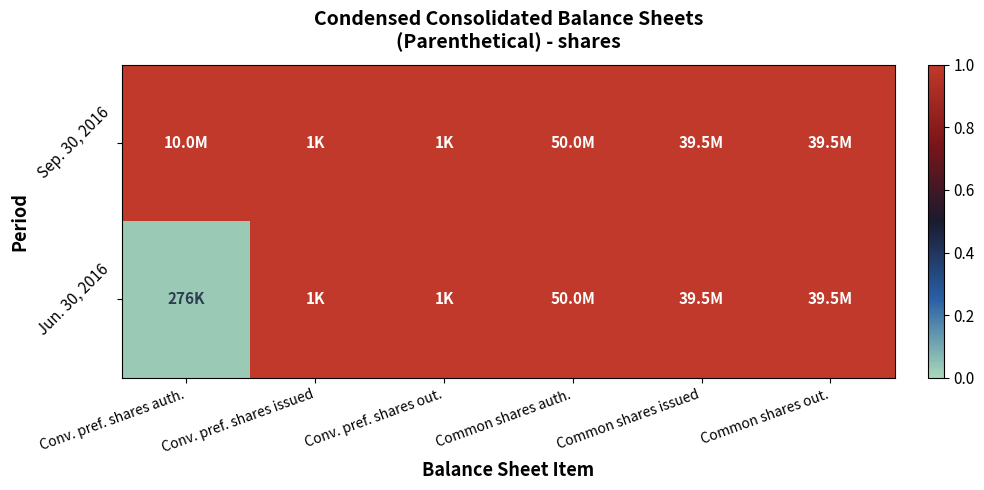

List the series in order of their overall mean, lowest first.

Jun. 30, 2016, Sep. 30, 2016